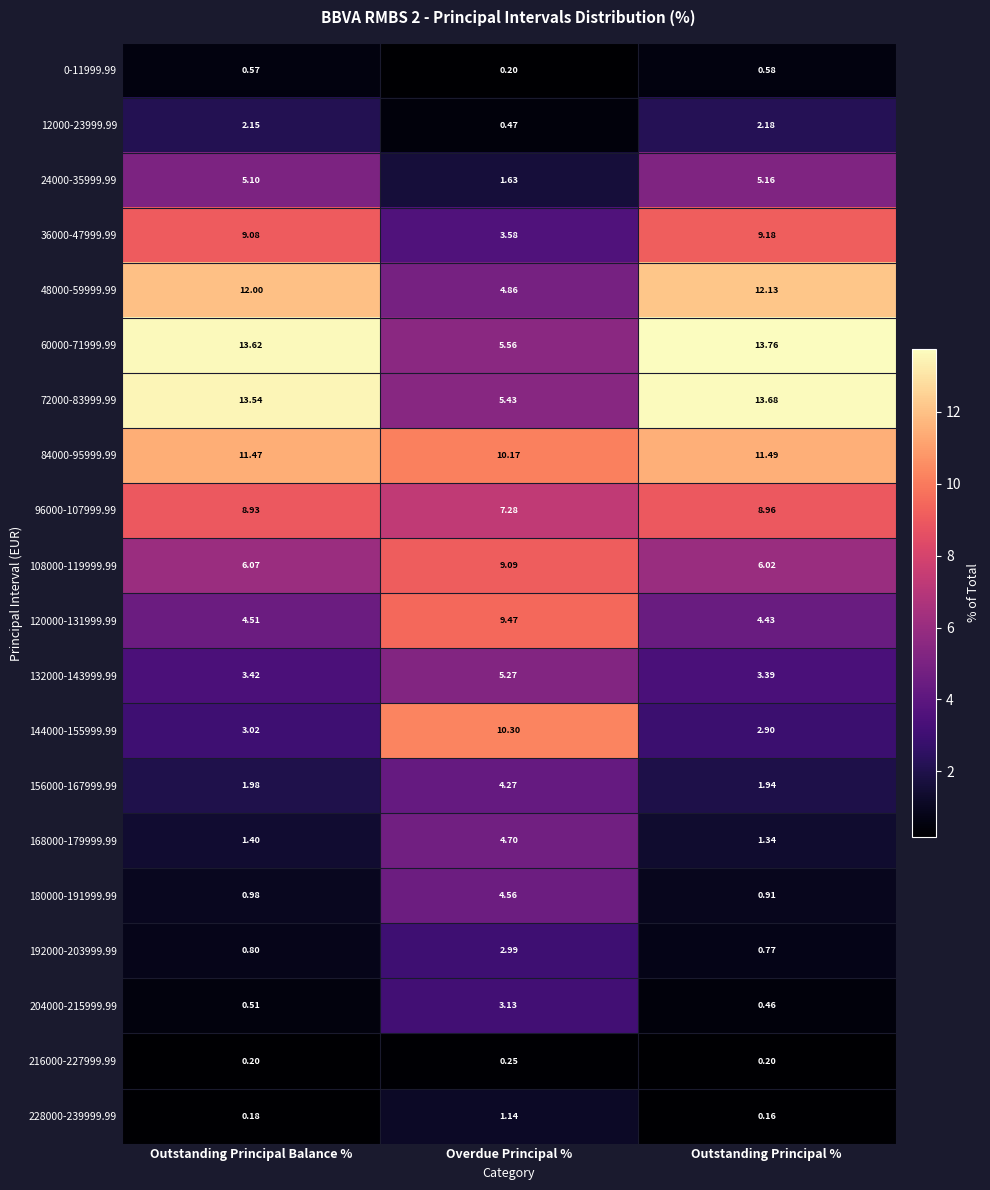

Is the value of 24000-35999.99 at Overdue Principal % greater than the value of 228000-239999.99 at Outstanding Principal Balance %?

Yes